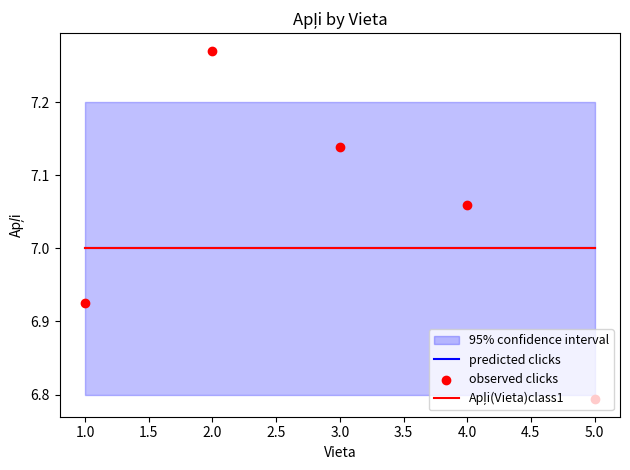

Is the value of Apļi(Vieta)class1 at 5.0 greater than the value of predicted clicks at 4.0?

No